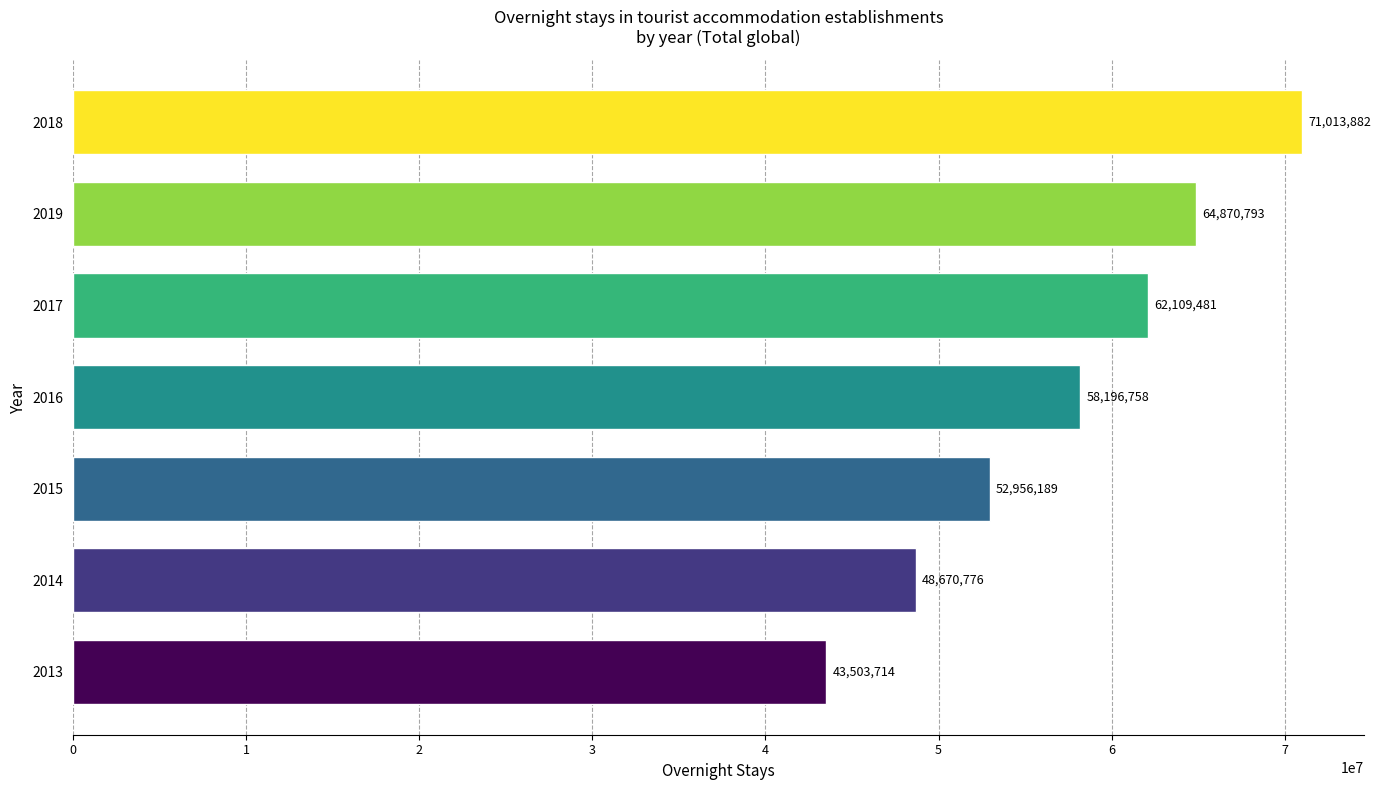

How many distinct data groups are displayed?

1